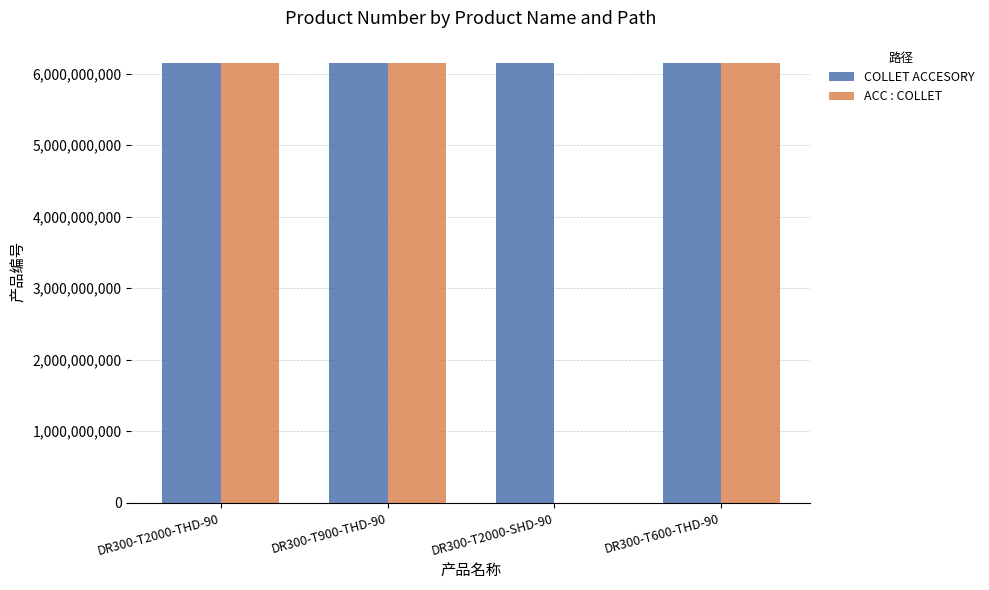

What is the spread (max minus min) of values at DR300-T900-THD-90?

680